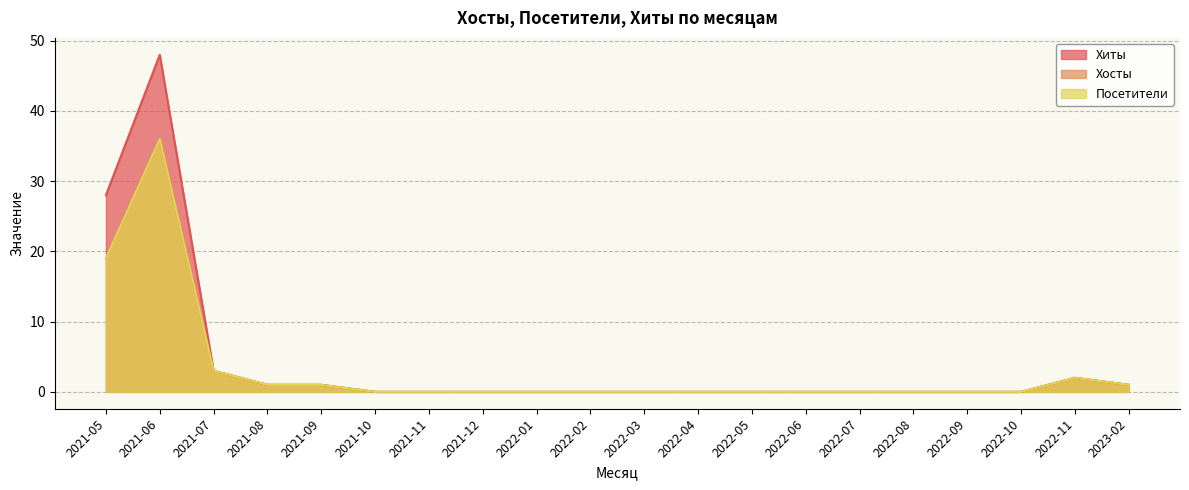

In Хосты, how many points are higher than both neighbors (excluding endpoints)?

2